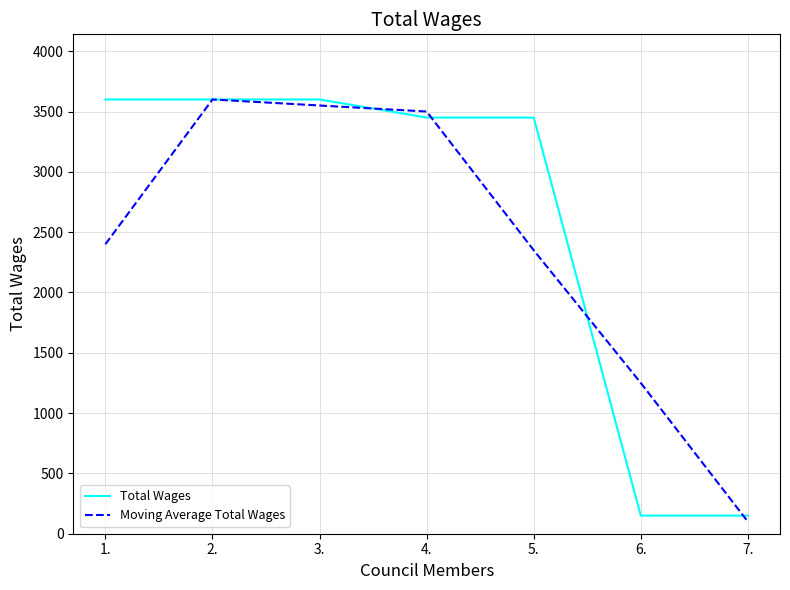

What is the difference between the highest and lowest values at 1.?

1200